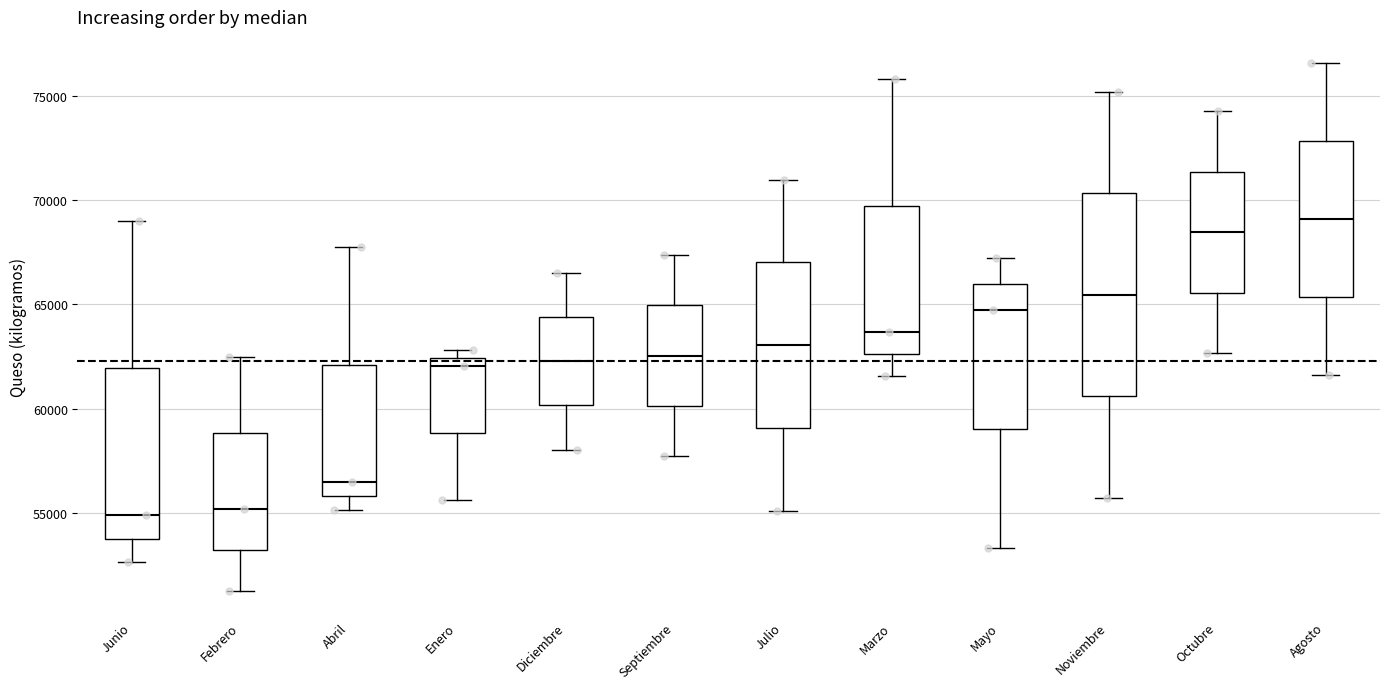

Which box is the tallest, from its lower edge to its upper edge?

Noviembre